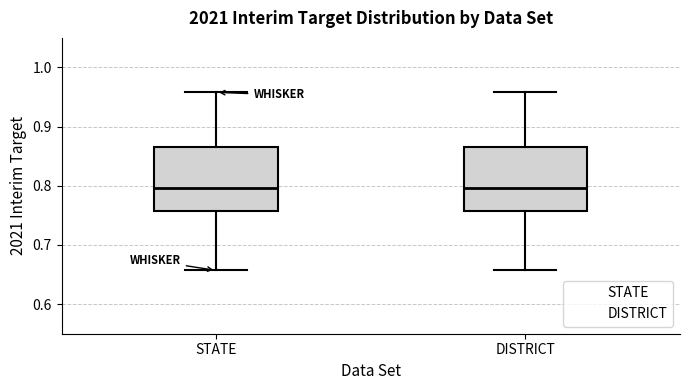

Reading left to right, transcribe this box plot: for each box, give where its median line is, the range the box spans, and where its two whiskers end, as read against the y-axis. The values are not printed on the chart, so give them approximately, as read against the axis.

STATE: median 0.80, box 0.76 to 0.87, whiskers 0.66 to 0.96
DISTRICT: median 0.80, box 0.76 to 0.87, whiskers 0.66 to 0.96